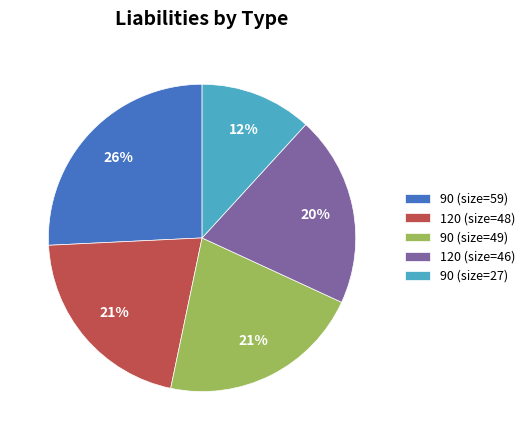

To the nearest percent, what is the average slice percentage?

20%